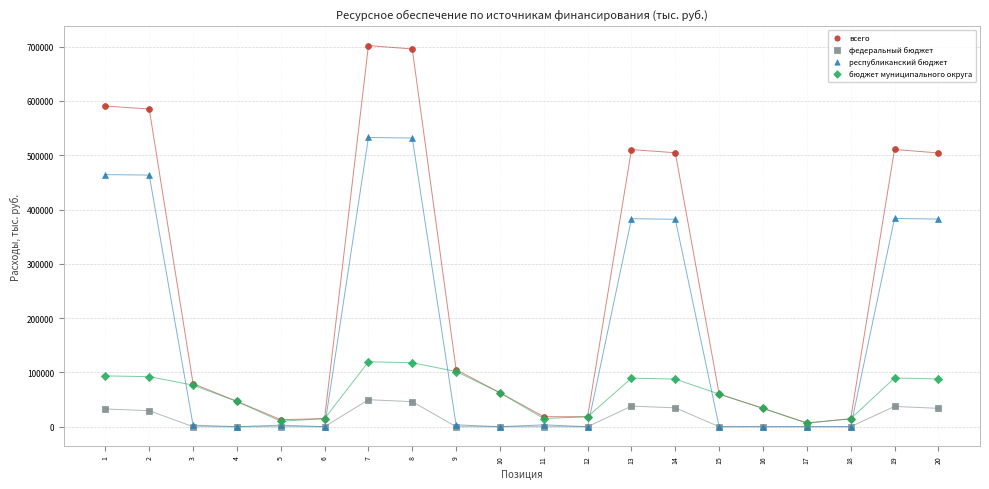

Which series has the widest spread of Y values?

всего